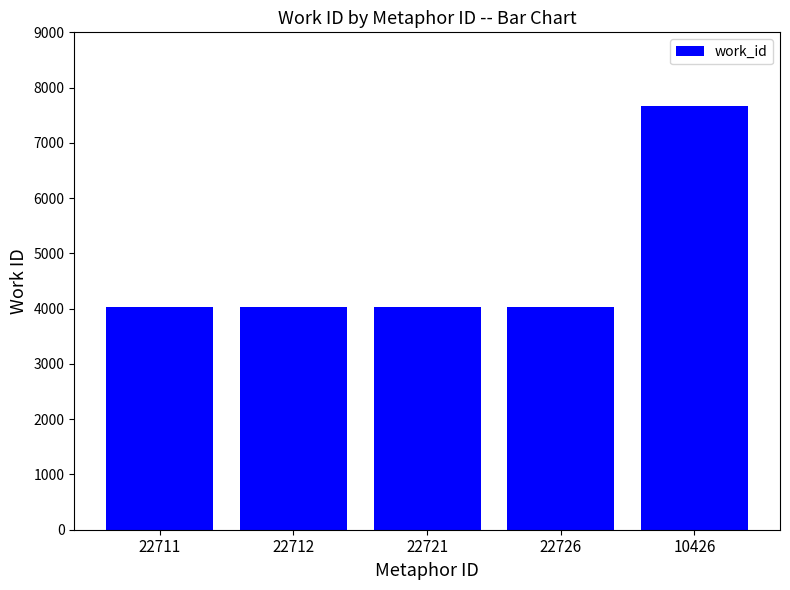

True or false: the data shows 4024 at 22721.

True